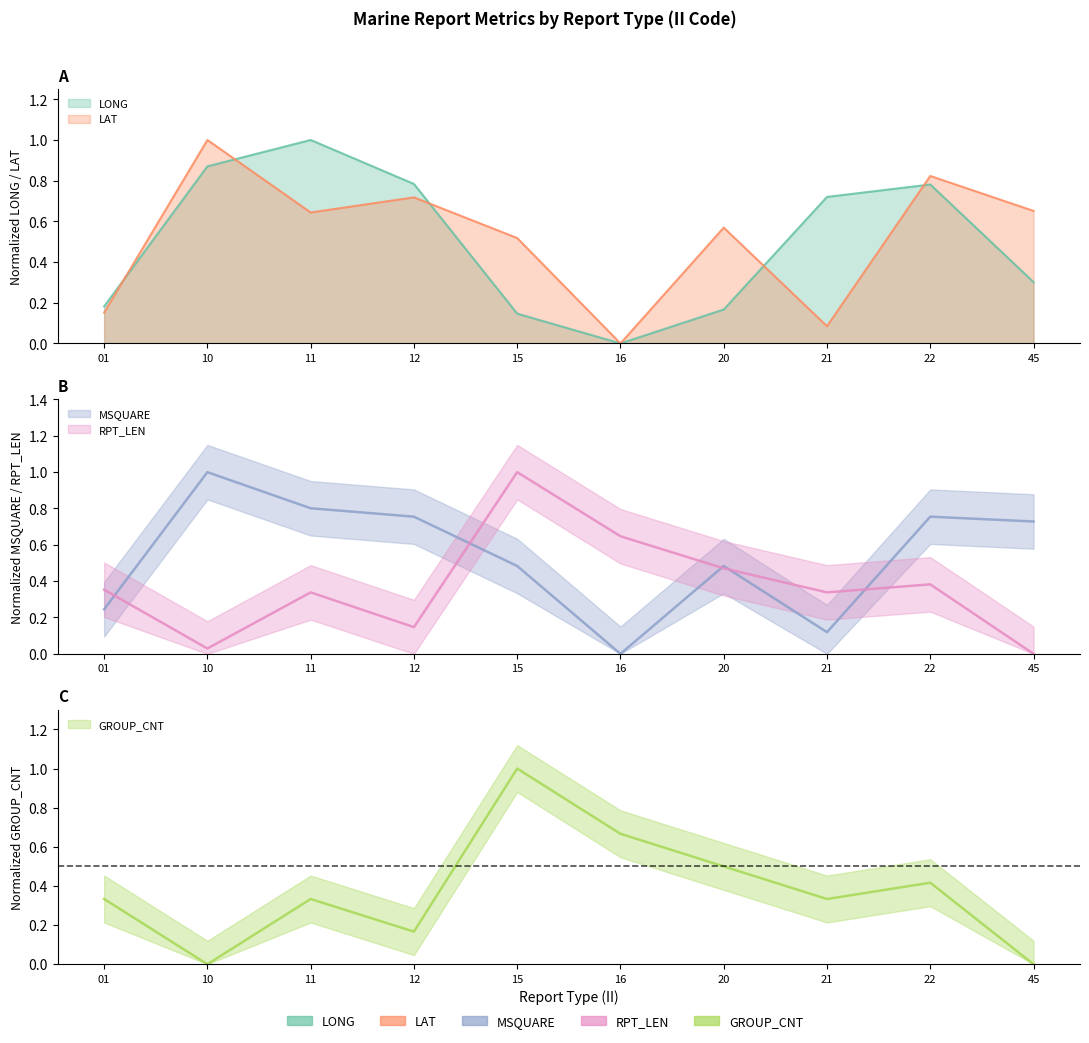

Which series changed the most between 11 and 21?

MSQUARE